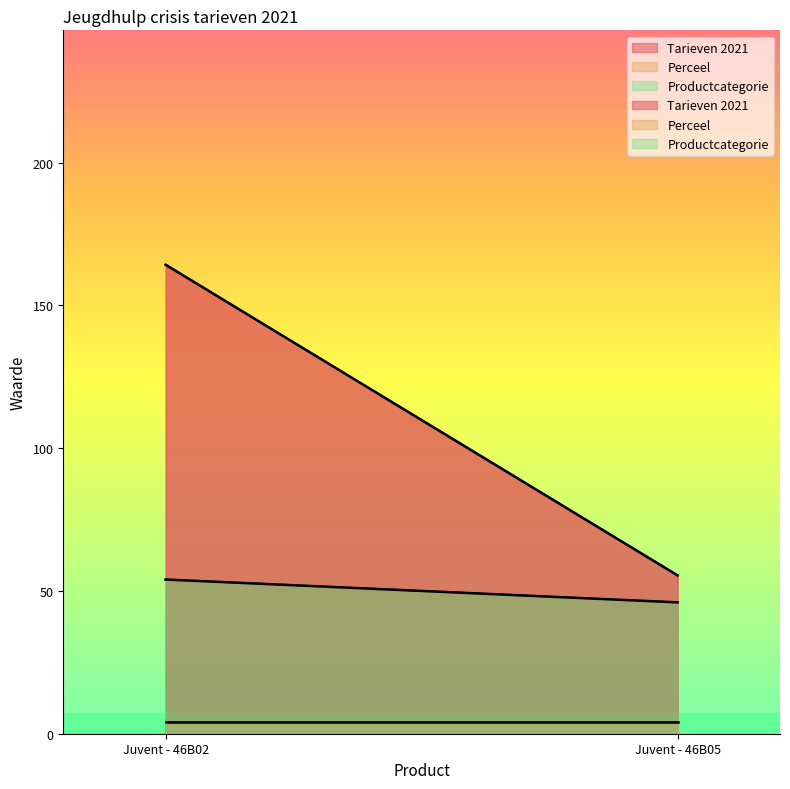

At which category is the sum across all series the highest?

Juvent - 46B02